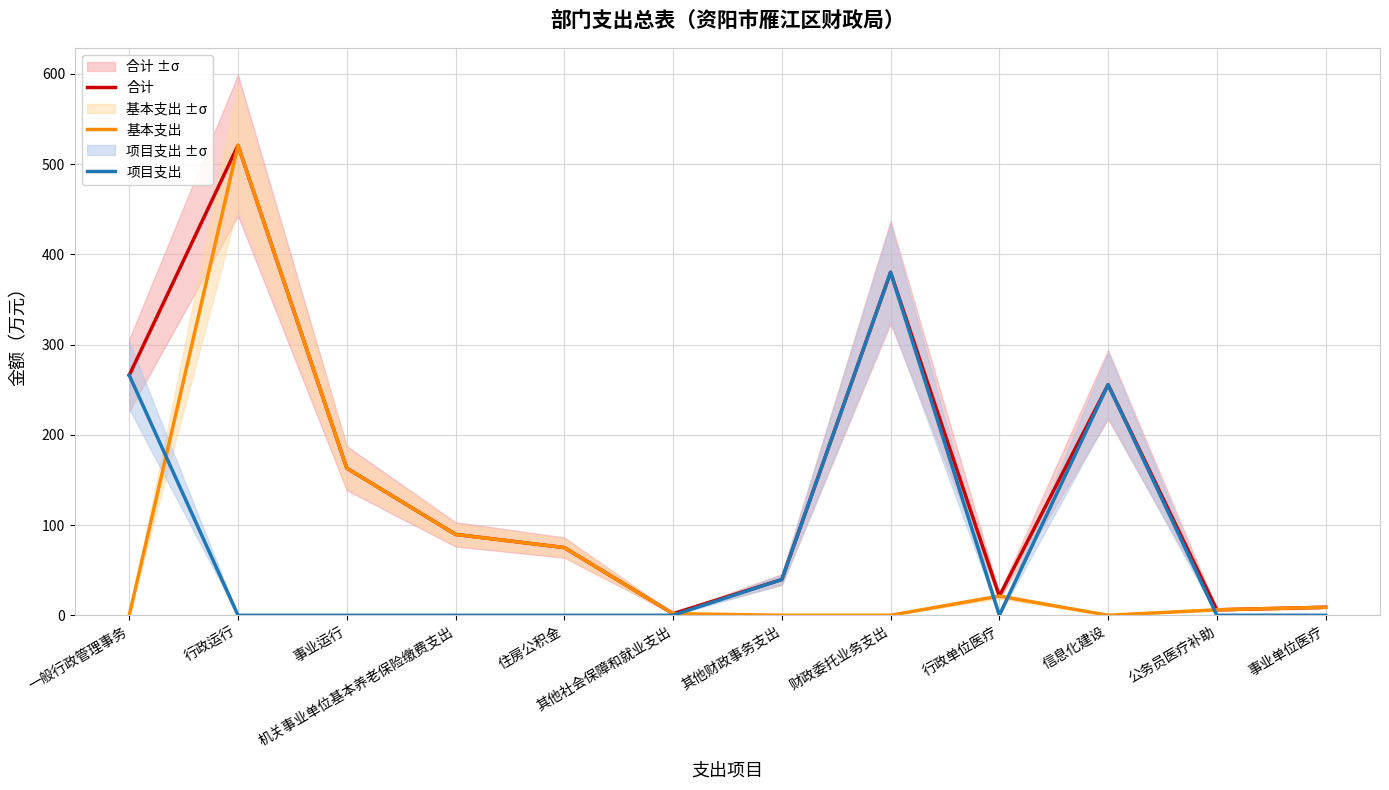

At which label does 基本支出 reach its peak?

行政运行